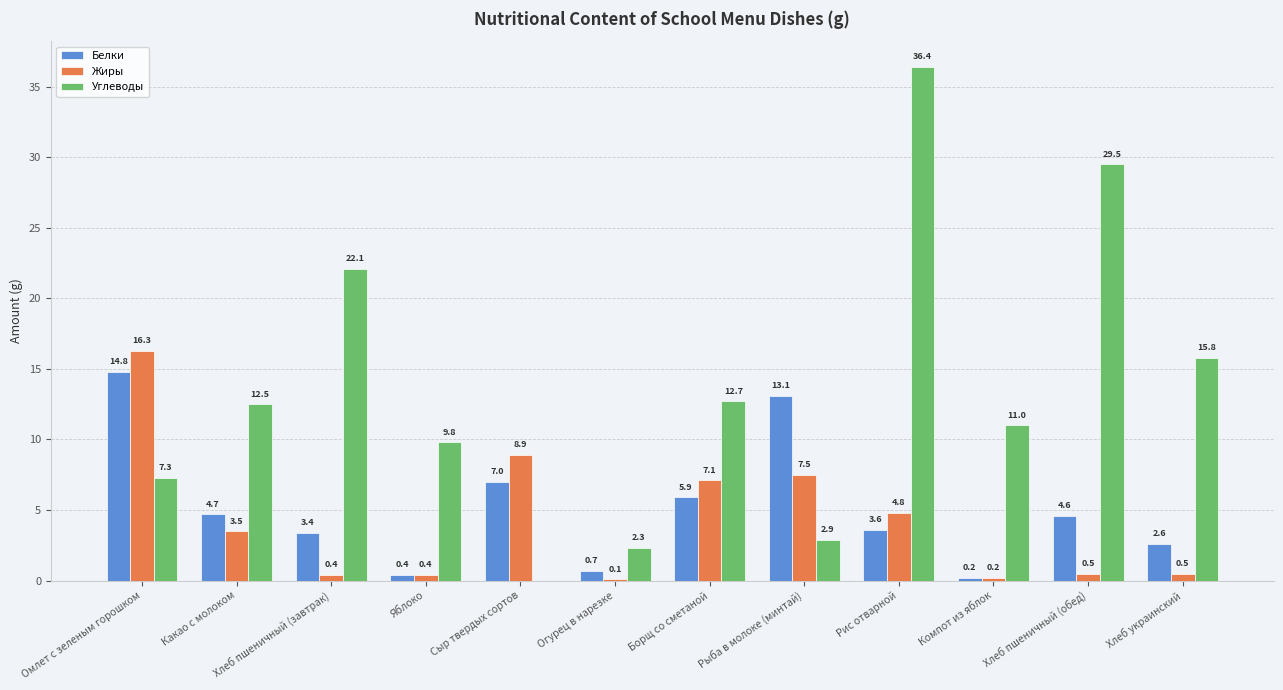

At which label is Углеводы closest to 18?

Хлеб украинский